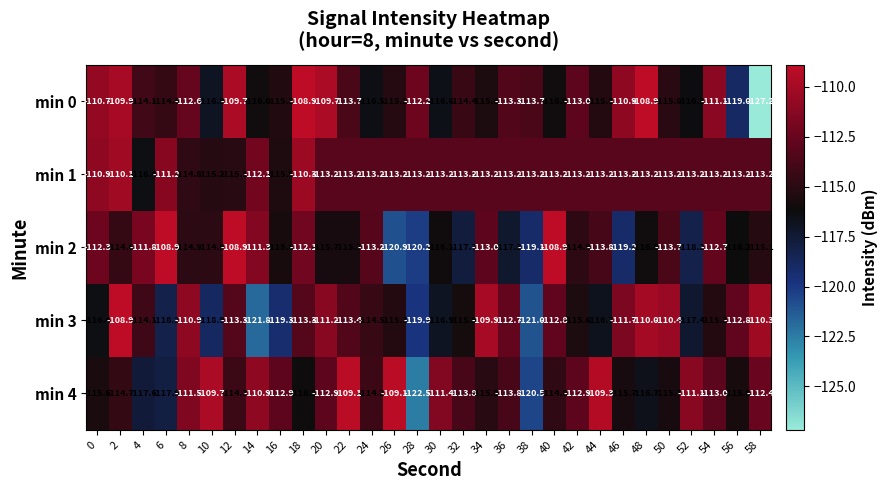

What is the smallest value displayed?

-127.2